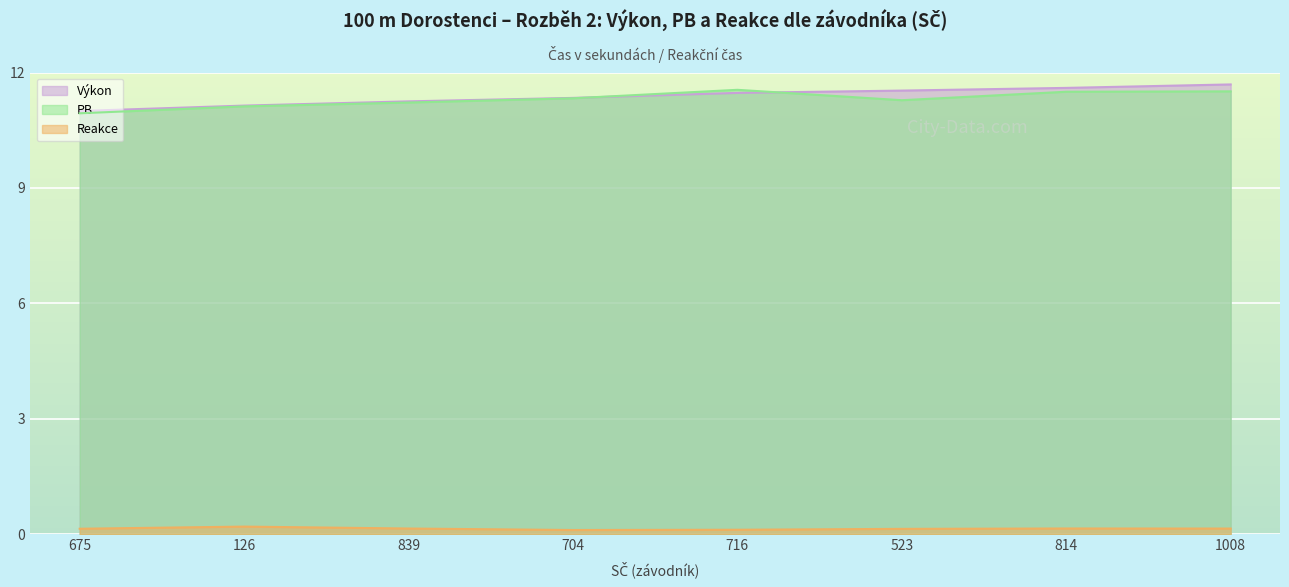

Which category has the highest value across all series?

1008